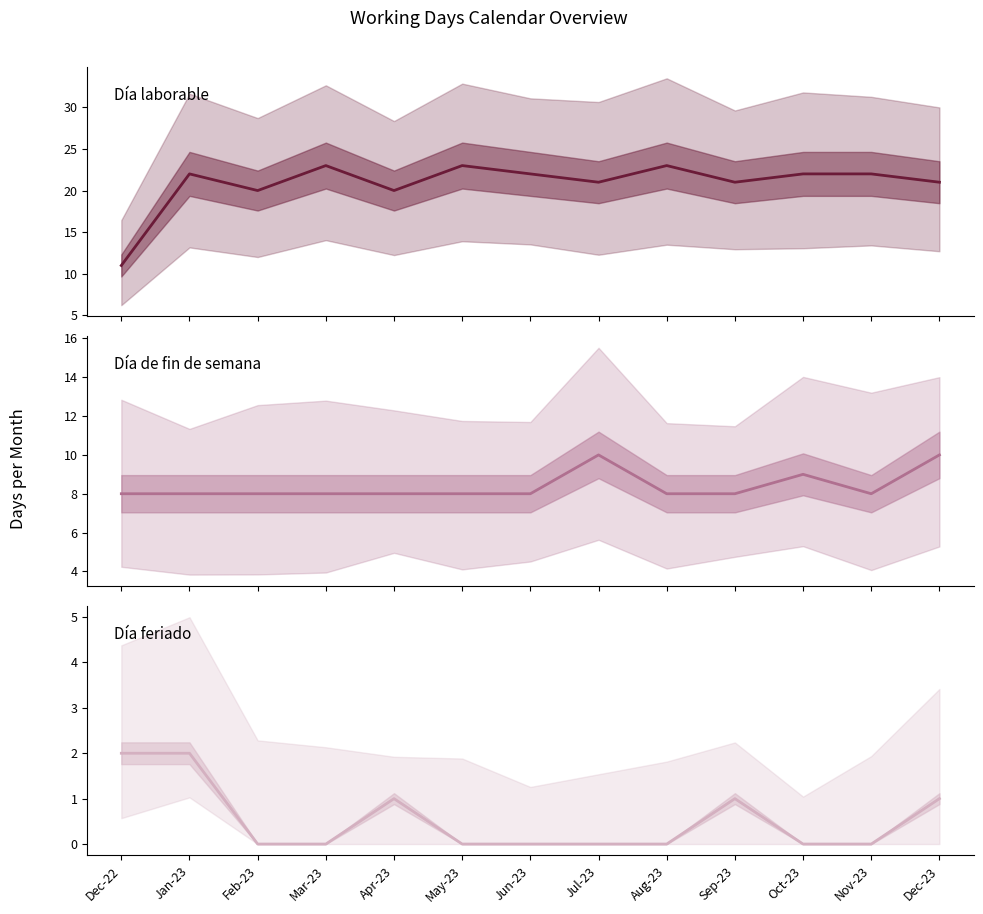

Reading right to left, what are all the values shown in this chart?

Día laborable: Dec-23=21	Nov-23=22	Oct-23=22	Sep-23=21	Aug-23=23	Jul-23=21	Jun-23=22	May-23=23	Apr-23=20	Mar-23=23	Feb-23=20	Jan-23=22	Dec-22=11
Día de fin de semana: Dec-23=10	Nov-23=8	Oct-23=9	Sep-23=8	Aug-23=8	Jul-23=10	Jun-23=8	May-23=8	Apr-23=8	Mar-23=8	Feb-23=8	Jan-23=8	Dec-22=8
Día feriado: Dec-23=1	Nov-23=0	Oct-23=0	Sep-23=1	Aug-23=0	Jul-23=0	Jun-23=0	May-23=0	Apr-23=1	Mar-23=0	Feb-23=0	Jan-23=2	Dec-22=2